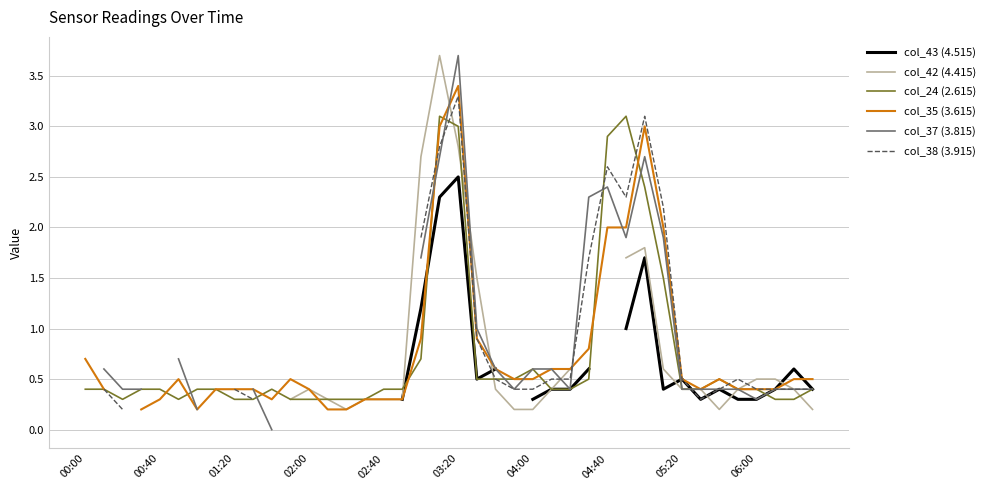

What is the lowest value of the col_24 (2.615) series?

0.3